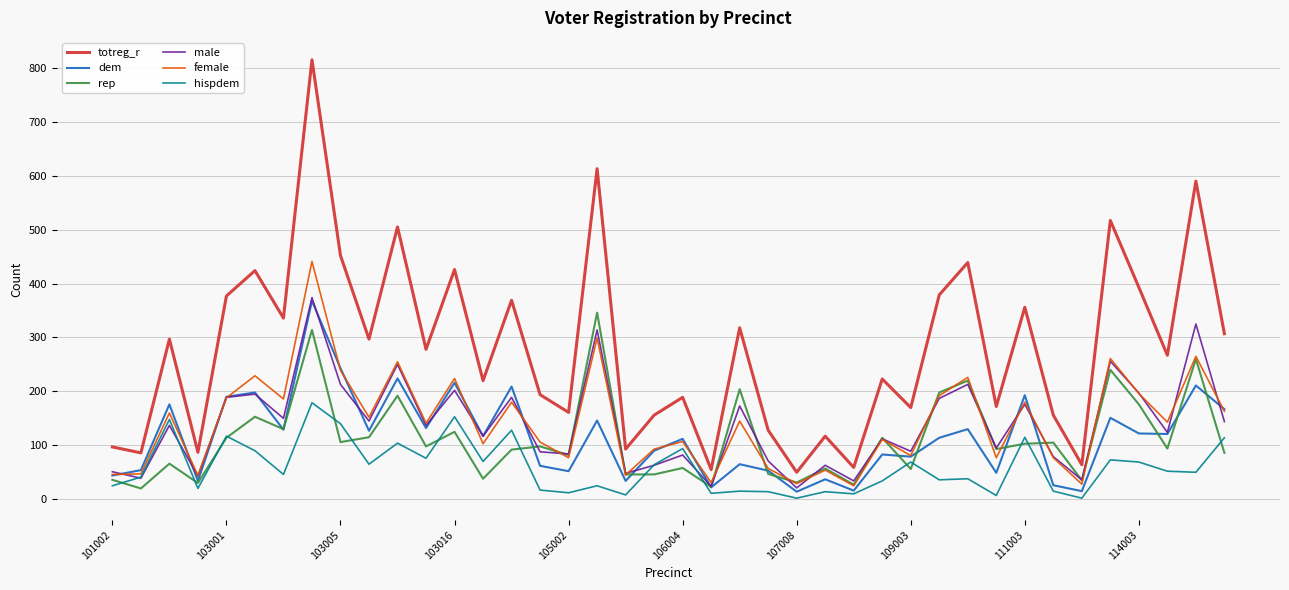

Which series has the largest total across all categories?

totreg_r